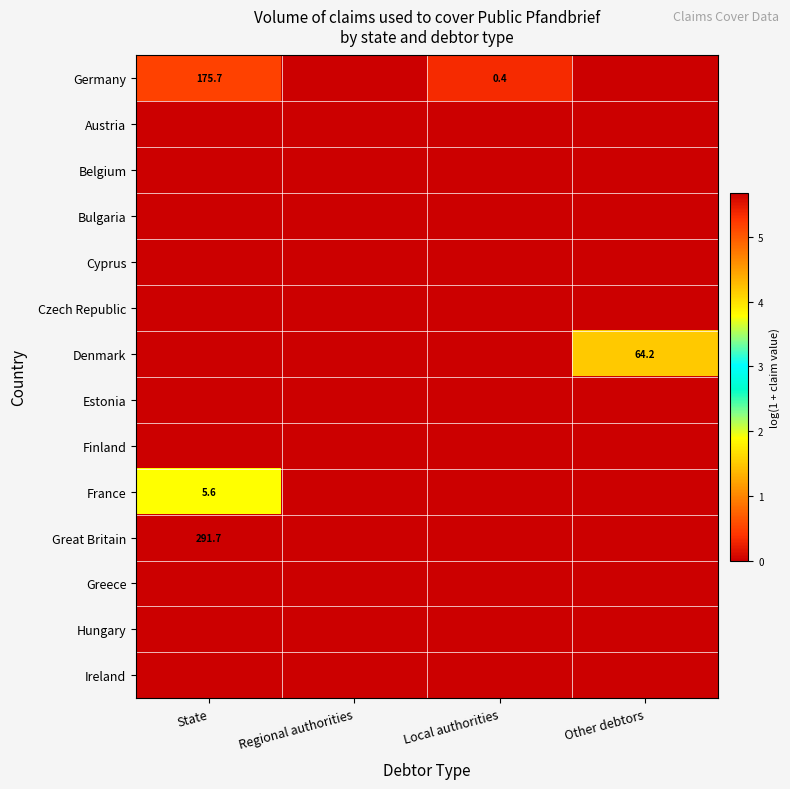

Is the value of Germany at Regional authorities greater than the value of Denmark at State?

No